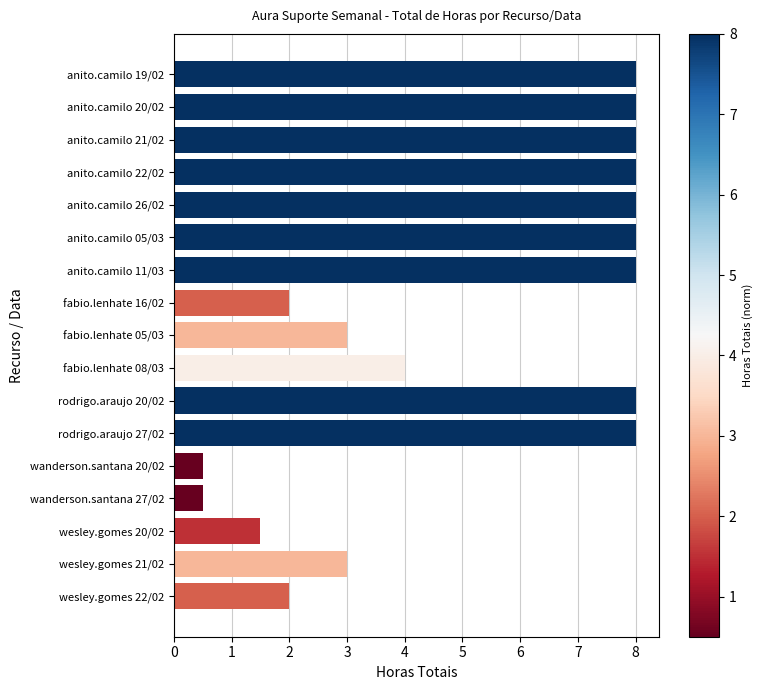

What is the sum of the values at wanderson.santana 20/02 and rodrigo.araujo 27/02?

8.5